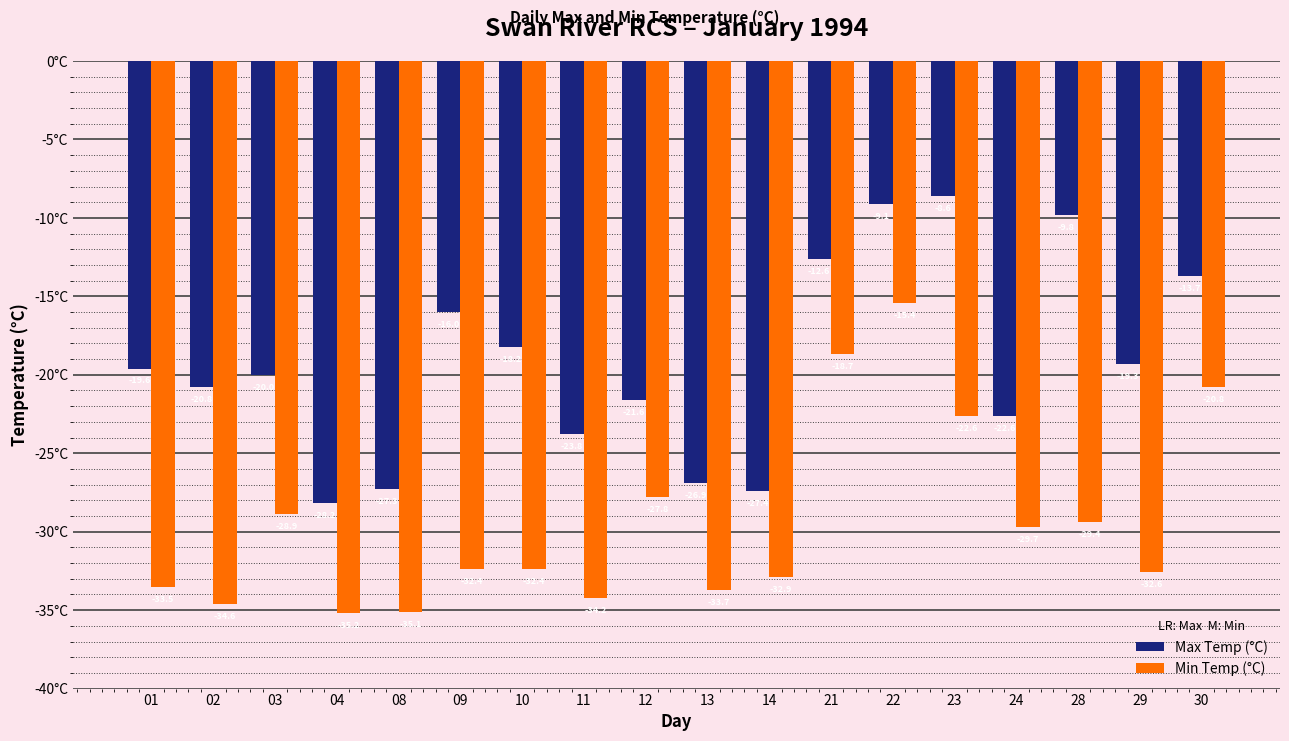

Reading left to right, transcribe all the data shown in this chart.

Max Temp (°C): -19.6	-20.8	-20.0	-28.2	-27.3	-16.0	-18.2	-23.8	-21.6	-26.9	-27.4	-12.6	-9.1	-8.6	-22.6	-9.8	-19.3	-13.7
Min Temp (°C): -33.5	-34.6	-28.9	-35.2	-35.1	-32.4	-32.4	-34.2	-27.8	-33.7	-32.9	-18.7	-15.4	-22.6	-29.7	-29.4	-32.6	-20.8